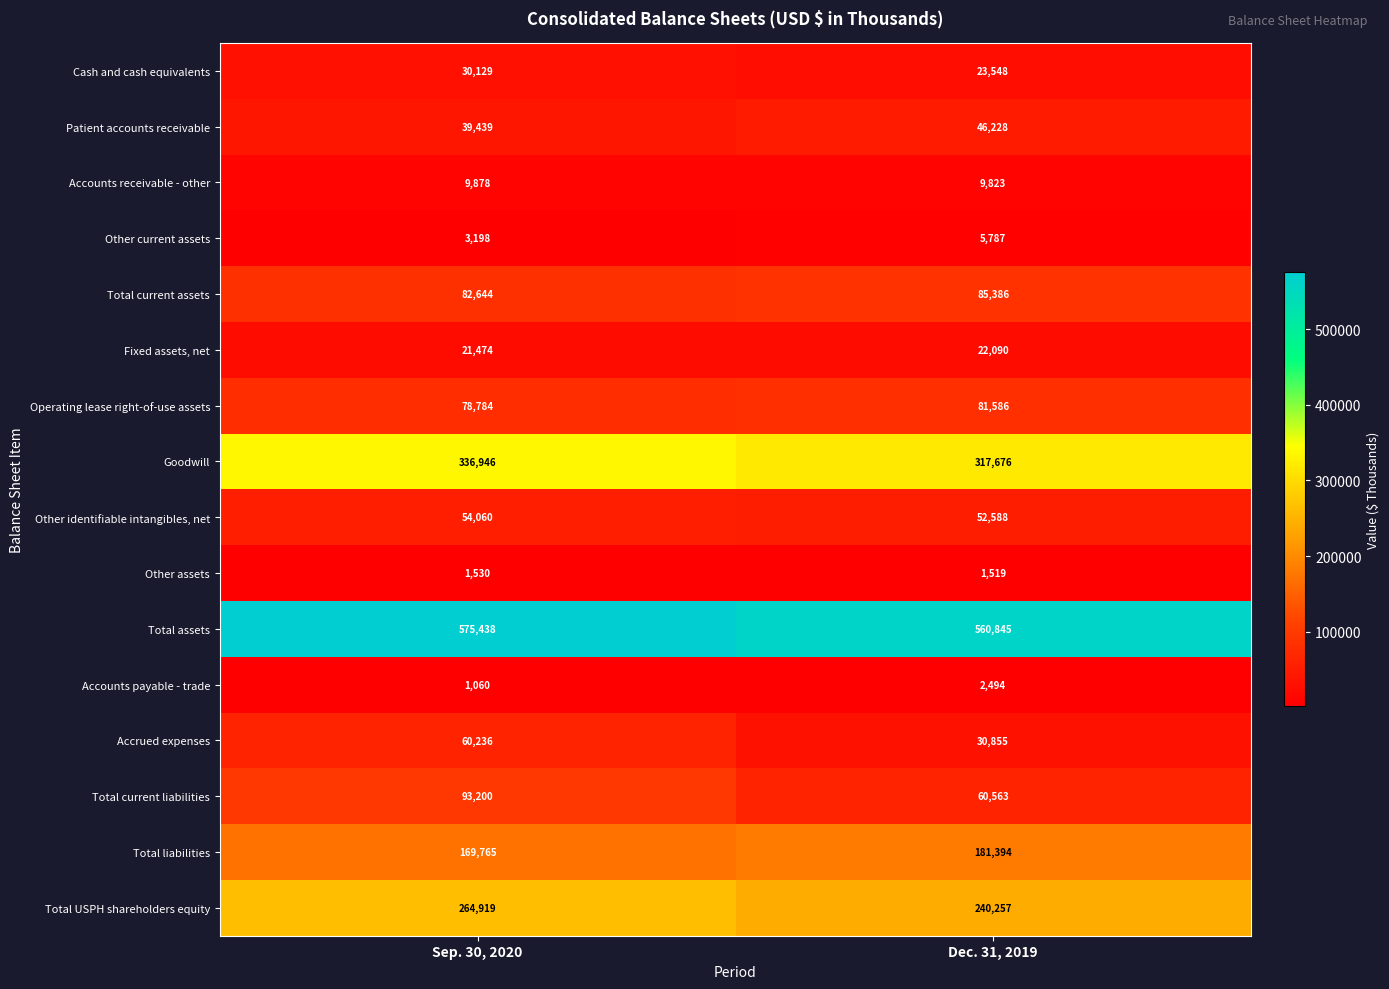

The Other current assets series shows 3198 at Sep. 30, 2020. True or false?

True